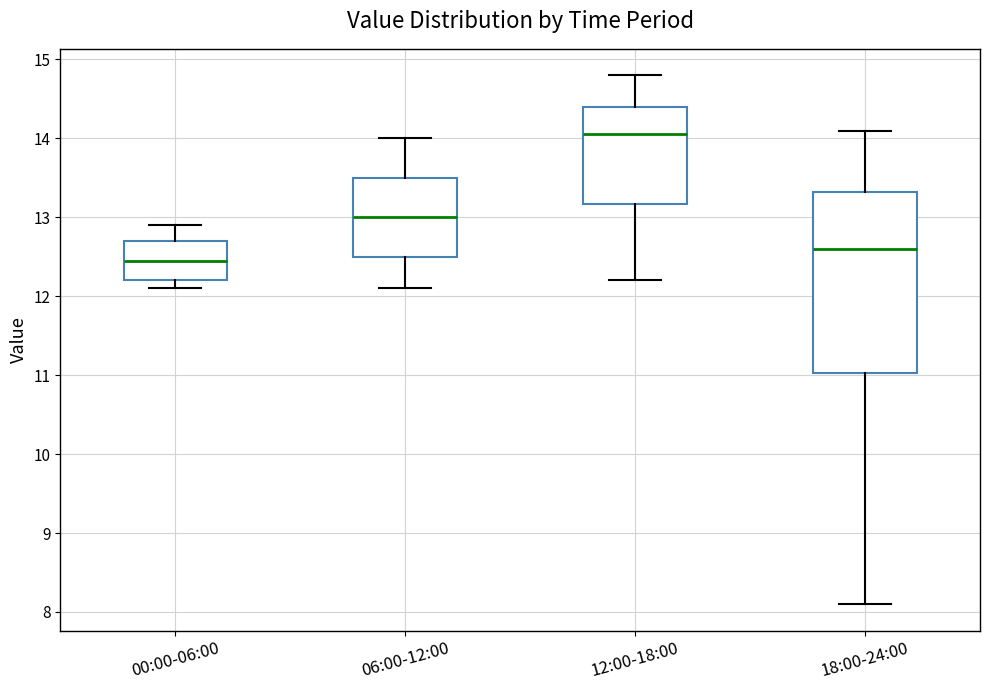

Where is the lower edge of the box for 06:00-12:00 on the y-axis? The values are not printed on the chart, so give them approximately, as read against the axis.

12.5